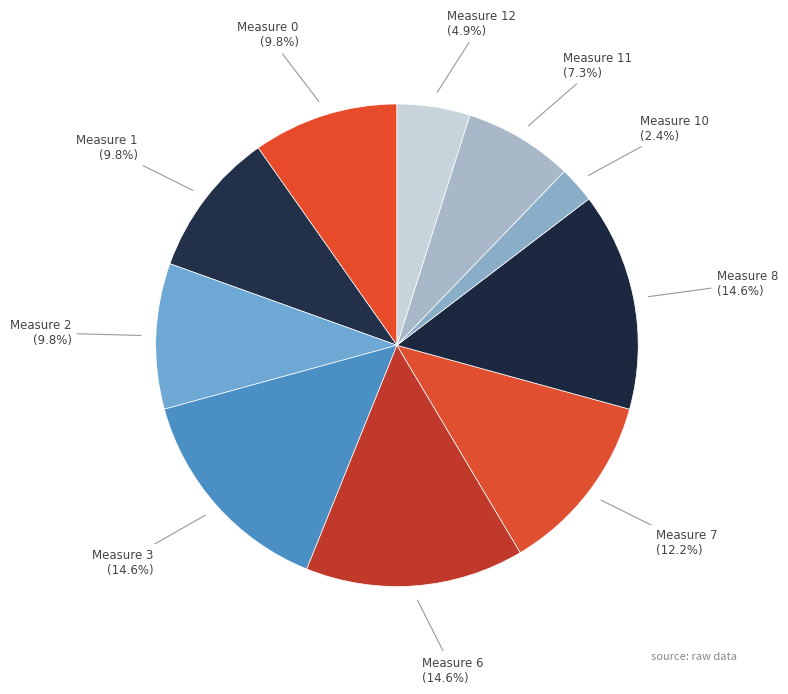

Does Measure 3 account for over 50% of the chart?

No